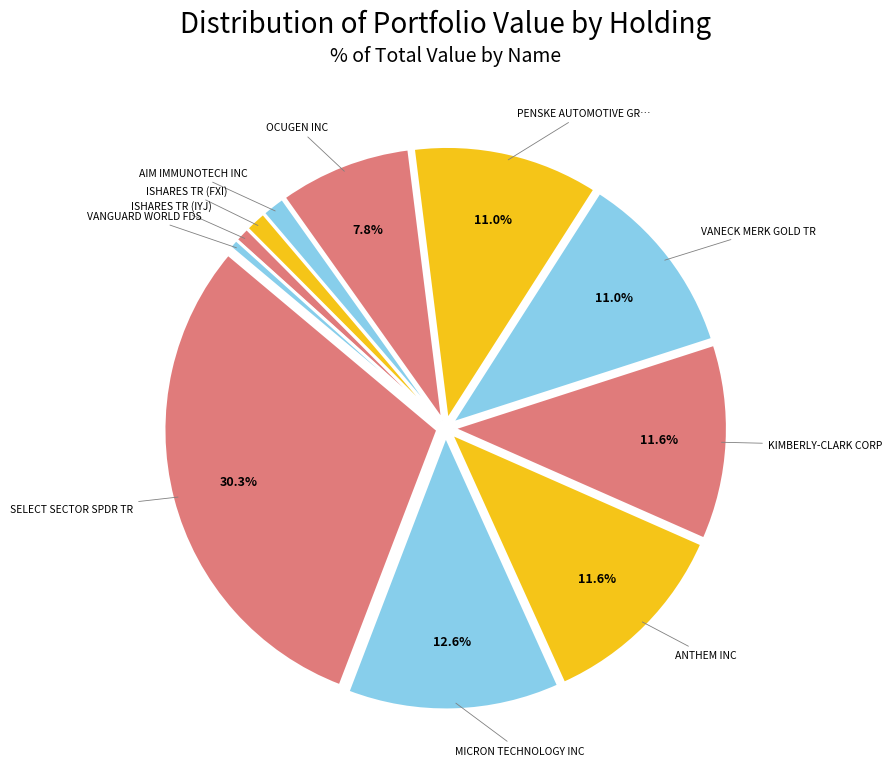

How many segments does this pie chart have?

11